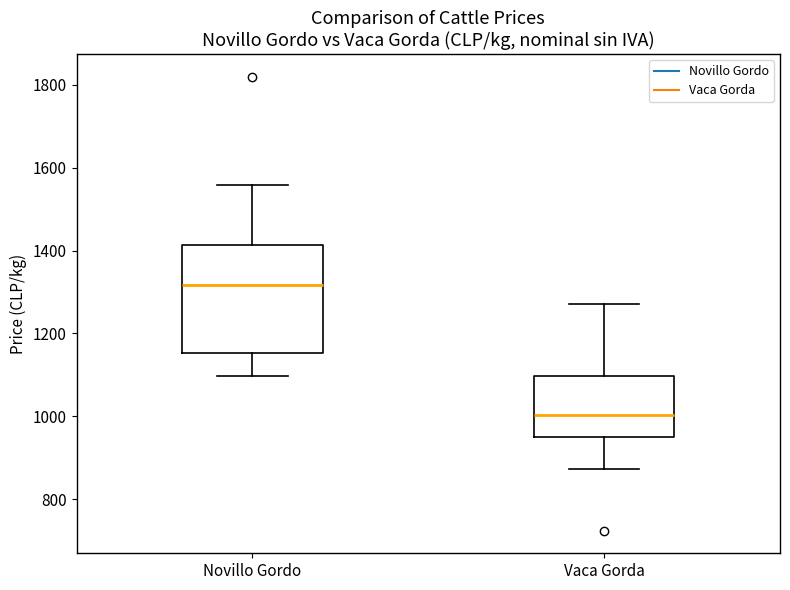

Reading left to right, transcribe this box plot: for each box, give where its median line is, the range the box spans, and where its two whiskers end, as read against the y-axis. The values are not printed on the chart, so give them approximately, as read against the axis.

Novillo Gordo: median 1320, box 1160 to 1420, whiskers 1100 to 1560
Vaca Gorda: median 1000, box 940 to 1100, whiskers 880 to 1280